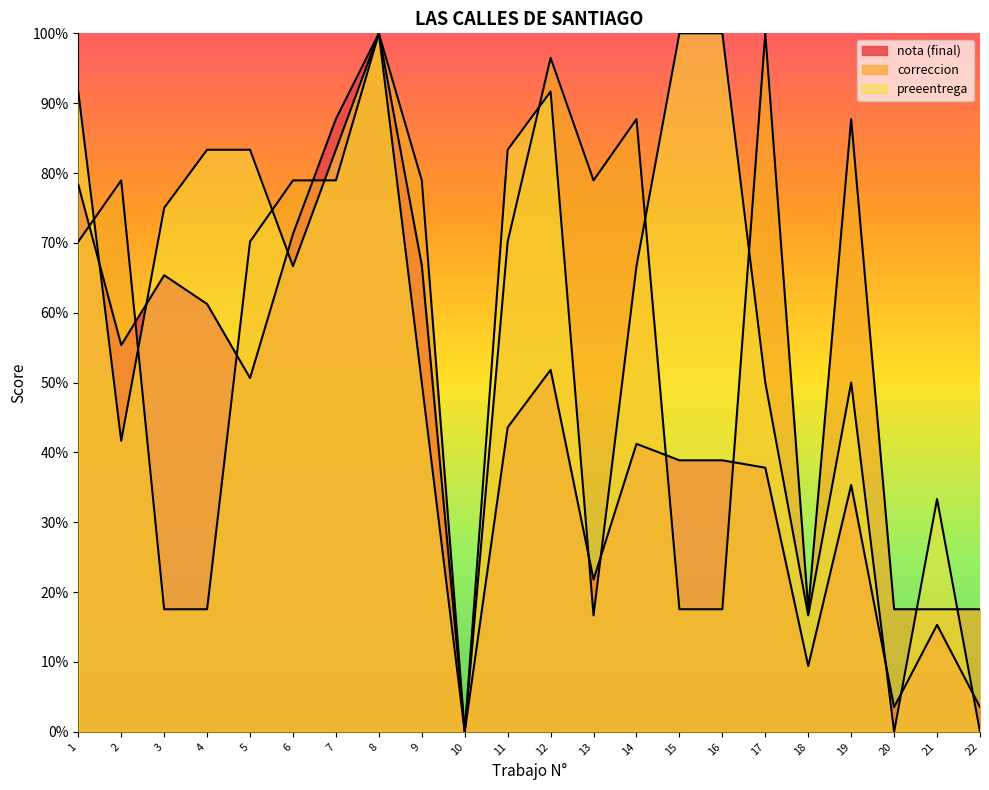

How many times do preeentrega and correccion cross each other?

9